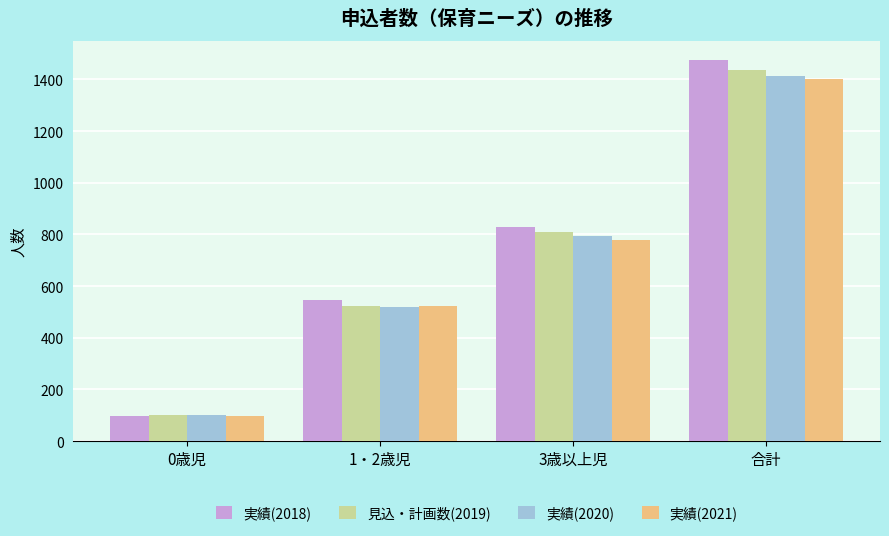

What are all the series names shown in the legend?

実績(2018), 見込・計画数(2019), 実績(2020), 実績(2021)